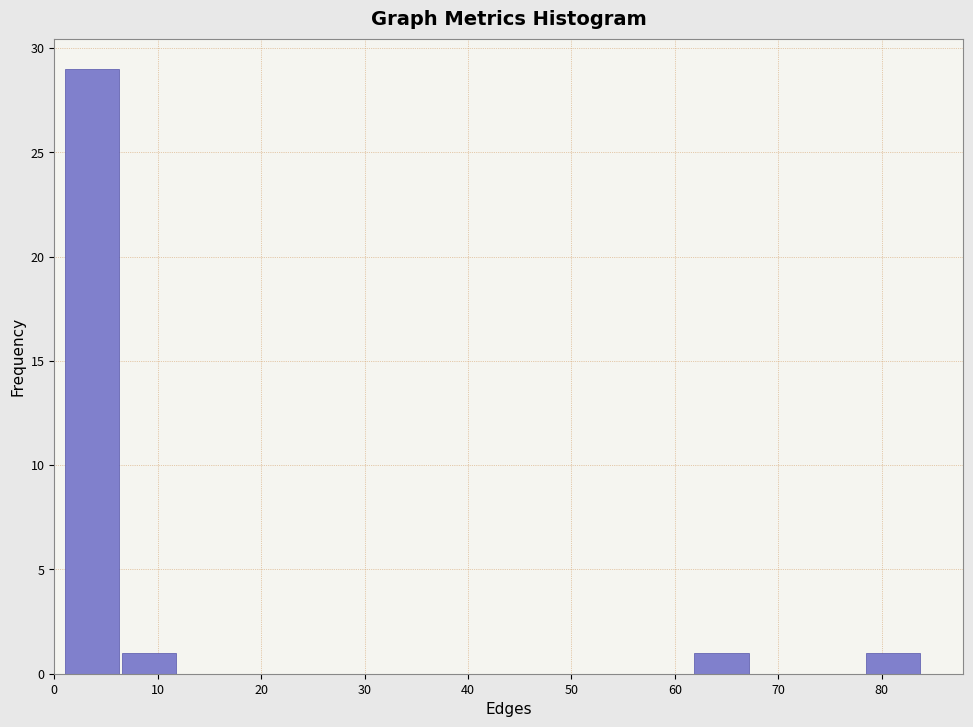

Reading left to right, list every bar in this chart as the range it spans on the x-axis followed by its height. Neither the bar edges nor the heights are printed on the chart, so give them approximately, as read against the axes.

1 to 7: 29
7 to 12: 1
12 to 18: 0
18 to 23: 0
23 to 29: 0
29 to 34: 0
34 to 40: 0
40 to 45: 0
45 to 51: 0
51 to 56: 0
56 to 62: 0
62 to 67: 1
67 to 73: 0
73 to 78: 0
78 to 84: 1